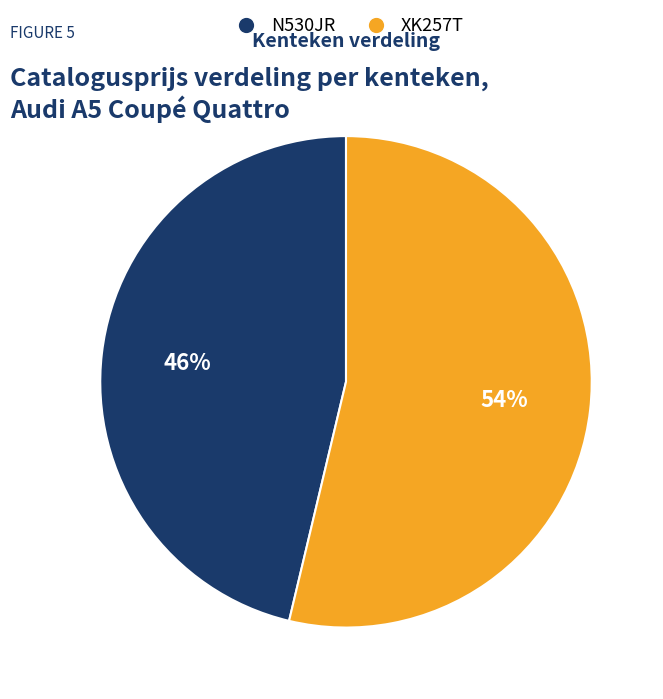

How many segments does this pie chart have?

2